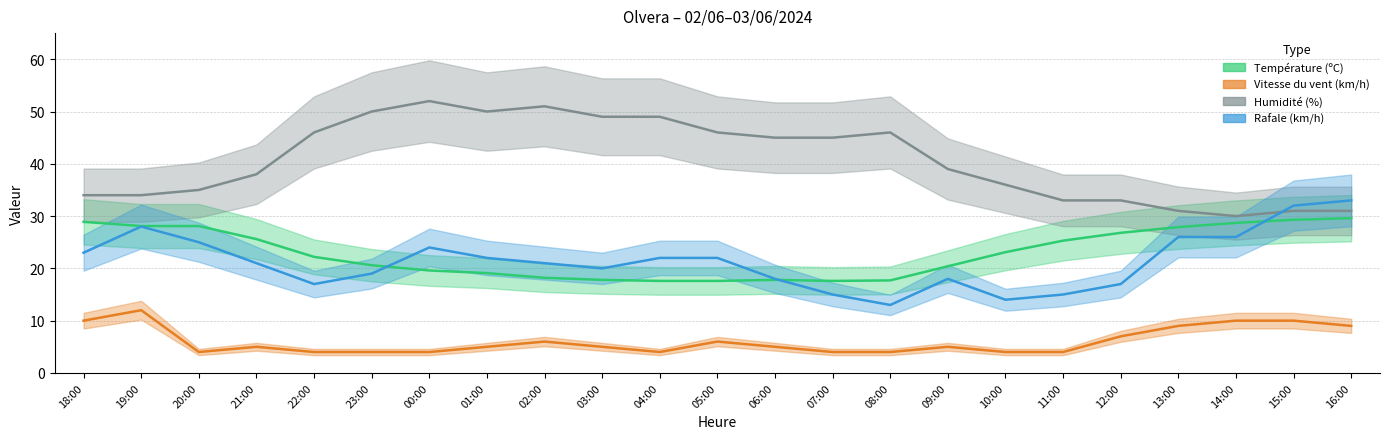

The value of Température (ºC) at 06:00 is 8.7. True or false?

False